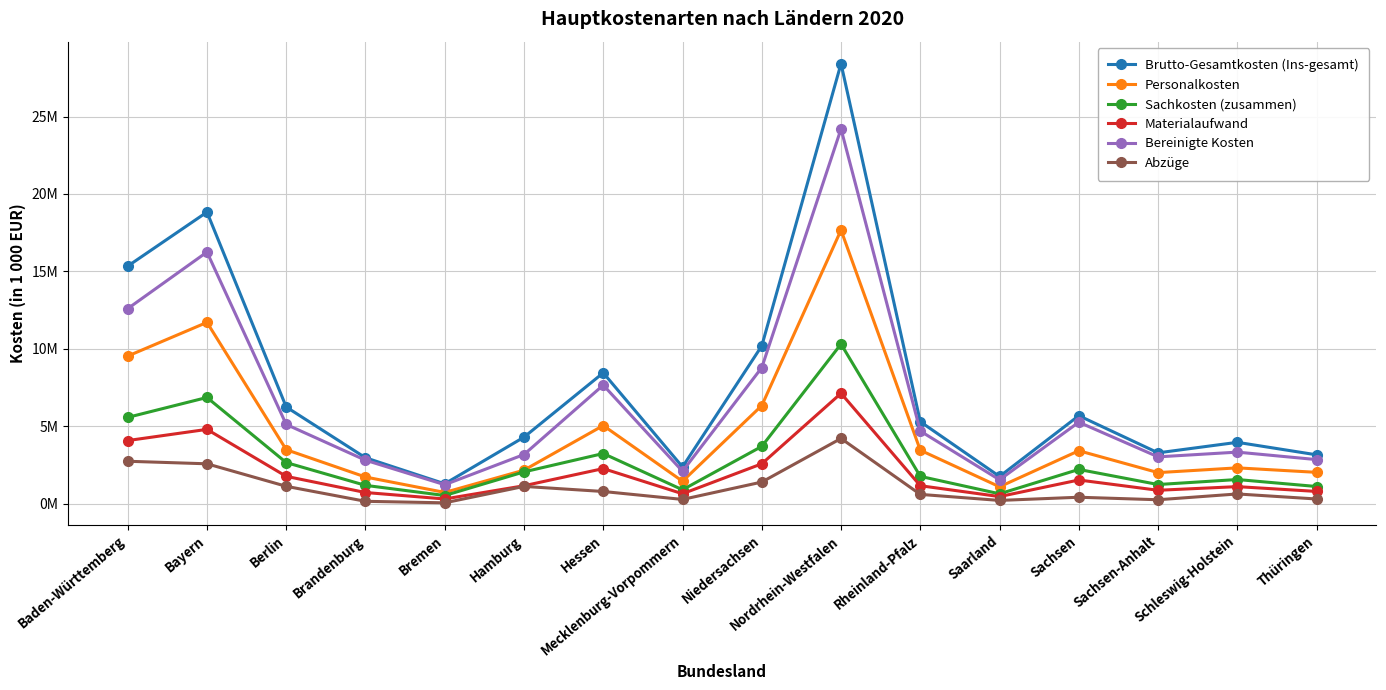

True or false: Brutto-Gesamtkosten (Ins-gesamt) and Sachkosten (zusammen) cross at least once.

False